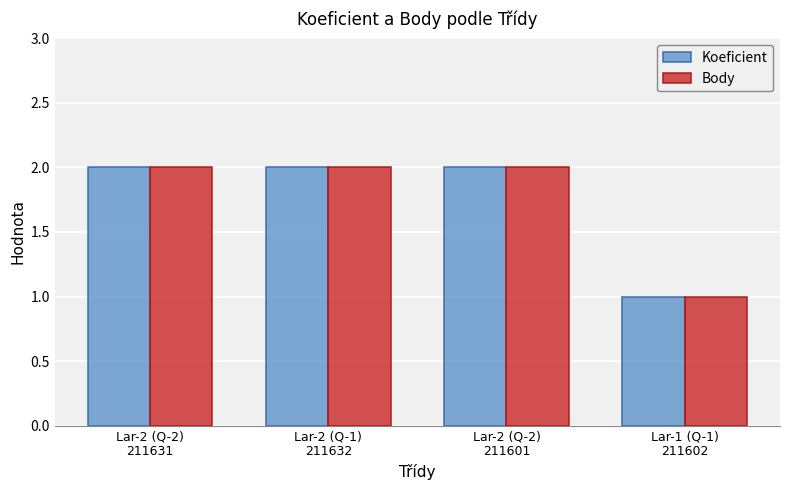

True or false: Koeficient has a value of 0 at Lar-2 (Q-2)
211601.

False